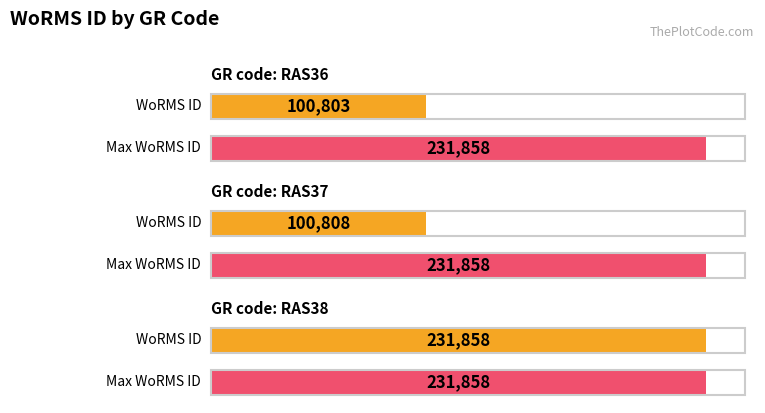

How many values are below 100808?

1